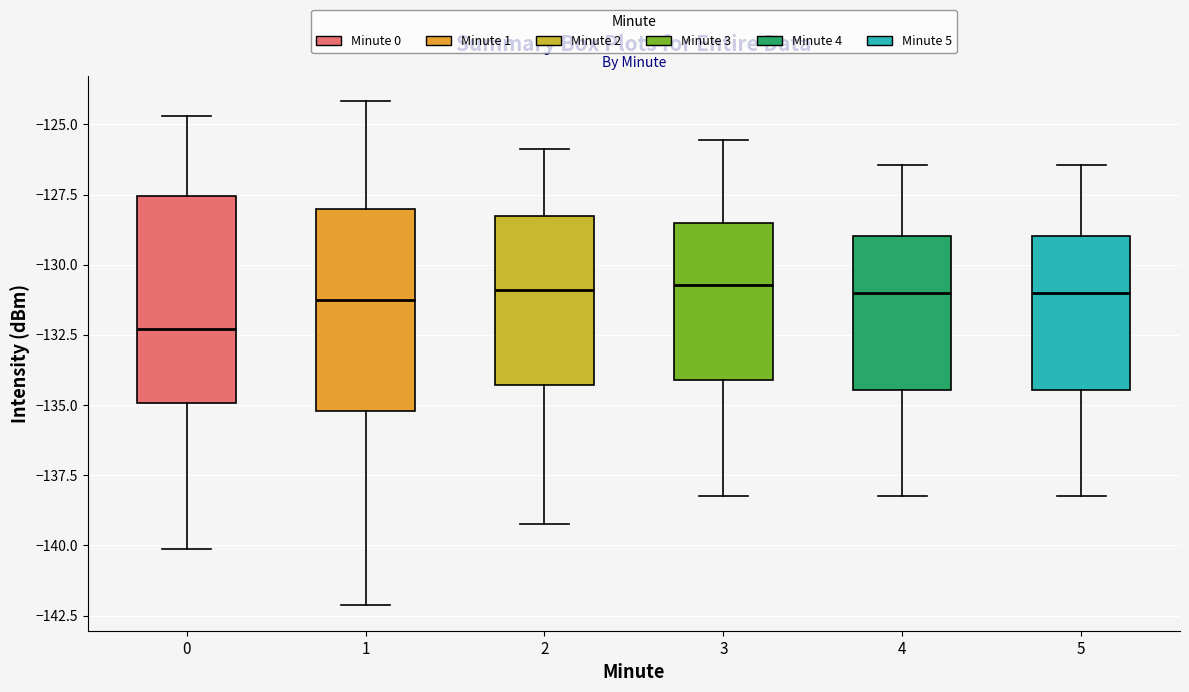

Reading left to right, read every box against the y-axis: the position of its median line, the range the box covers, and the ends of its whiskers. The values are not printed on the chart, so give them approximately, as read against the axis.

0: median -132.5, box -135.0 to -127.5, whiskers -140.0 to -124.5
1: median -131.5, box -135.0 to -128.0, whiskers -142.0 to -124.0
2: median -131.0, box -134.5 to -128.5, whiskers -139.0 to -126.0
3: median -130.5, box -134.0 to -128.5, whiskers -138.0 to -125.5
4: median -131.0, box -134.5 to -129.0, whiskers -138.0 to -126.5
5: median -131.0, box -134.5 to -129.0, whiskers -138.0 to -126.5